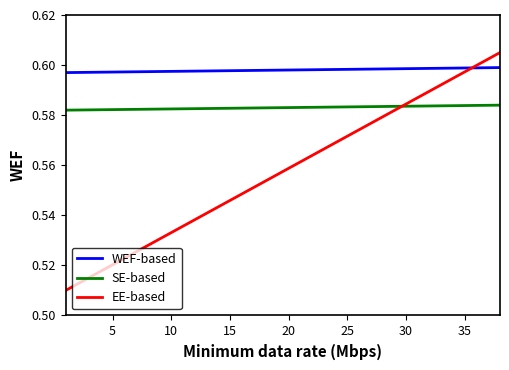

Does the chart have visible grid lines?

No